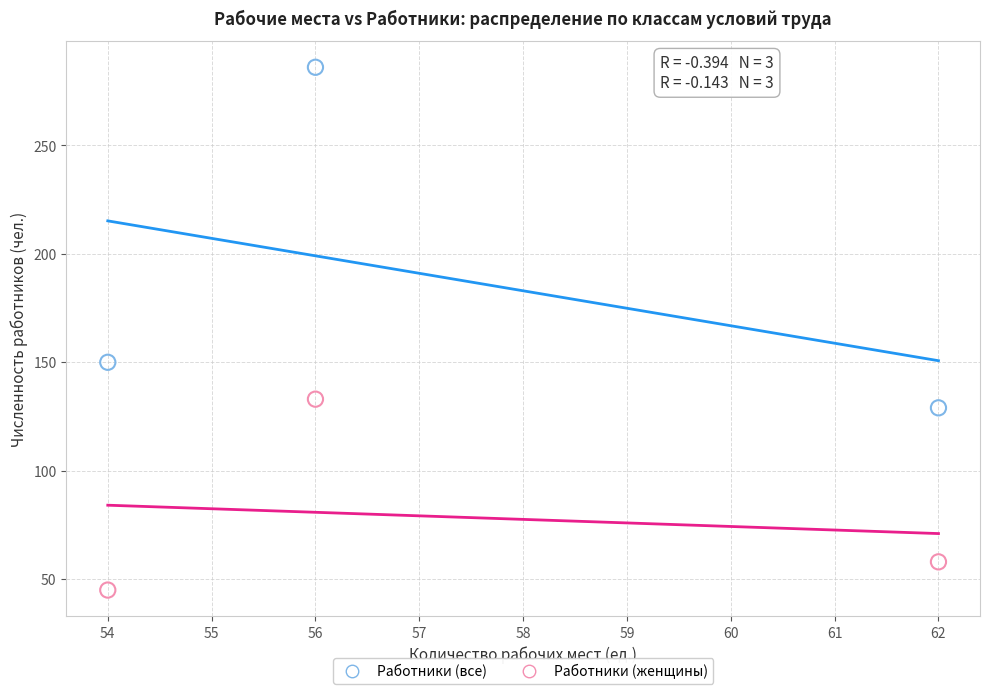

Across all series, what Y value is closest to 165?

150